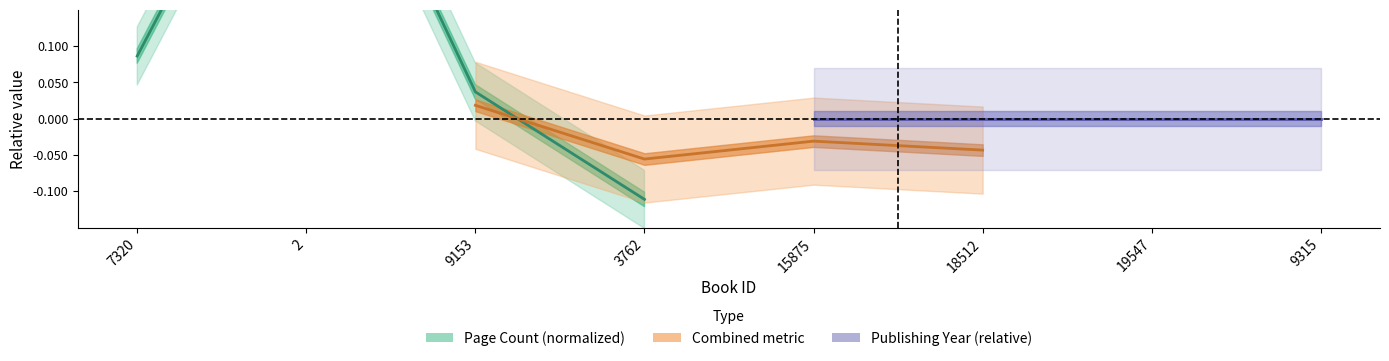

Between 2 and 3762, which series saw the biggest shift?

Page Count (normalized)